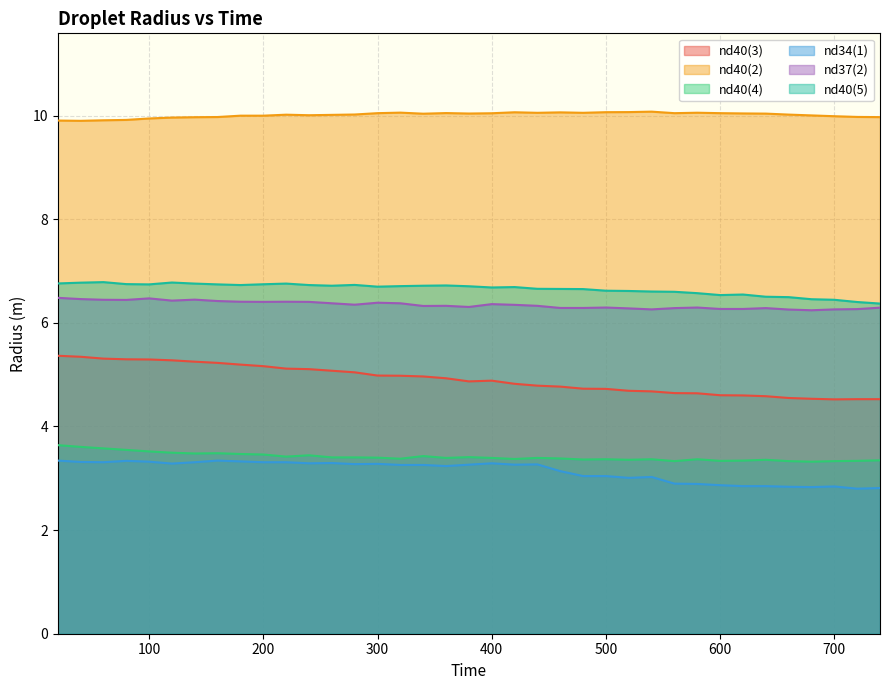

The nd40(2) series shows 10.0 at 200. True or false?

True